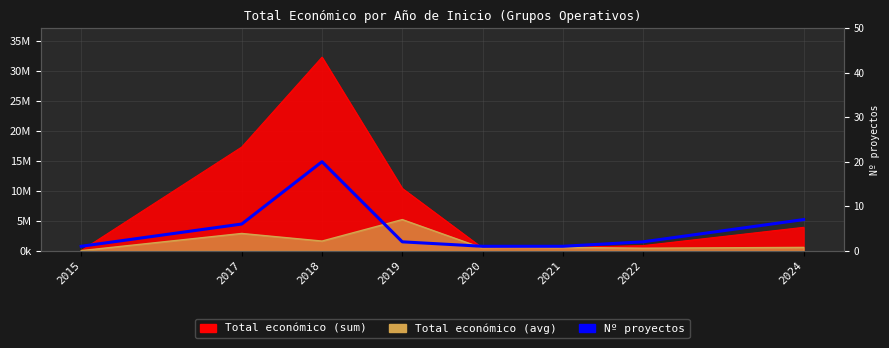

At which label is the value closest to 10?

2024